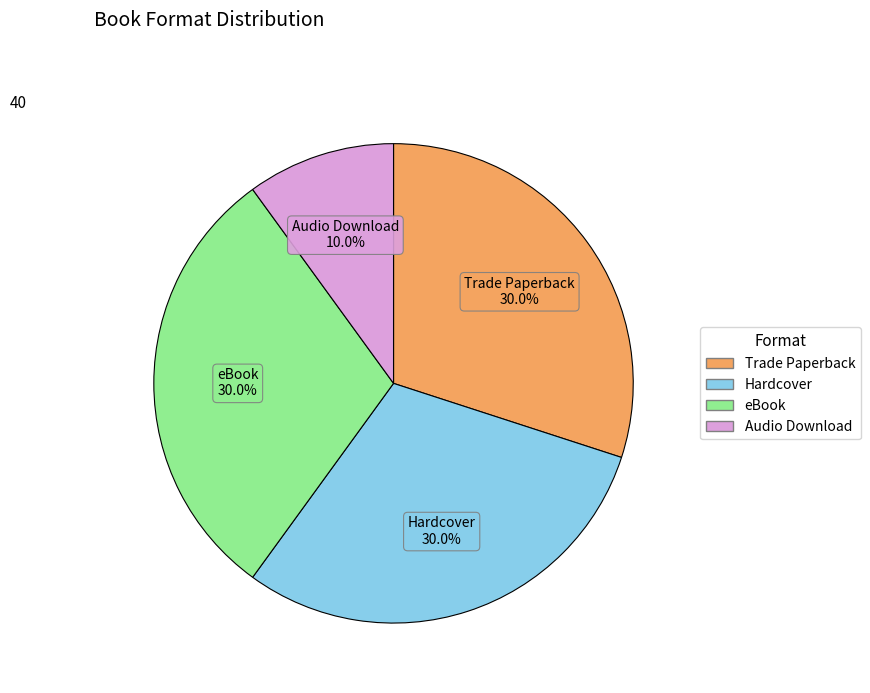

How many segments does this pie chart have?

4